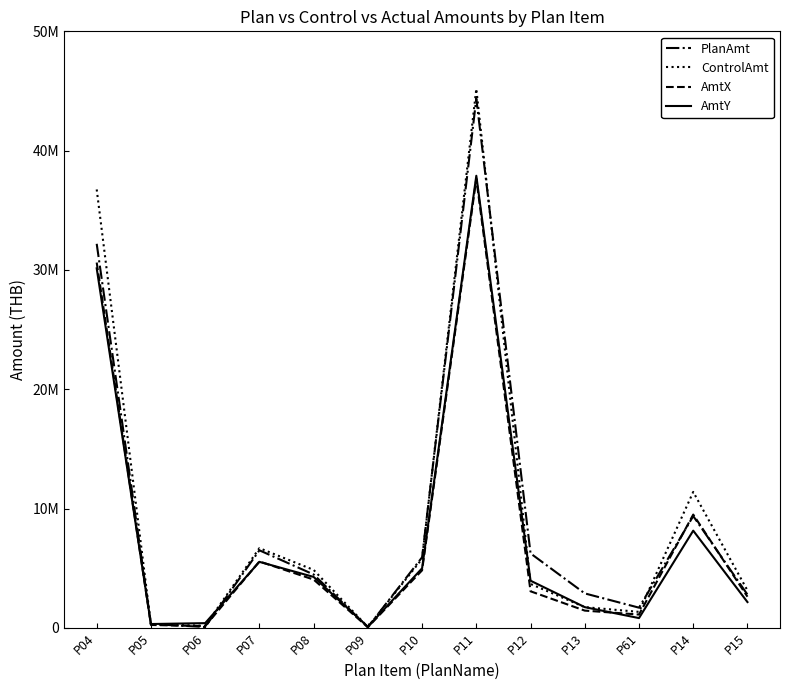

What position from the left is P09?

6